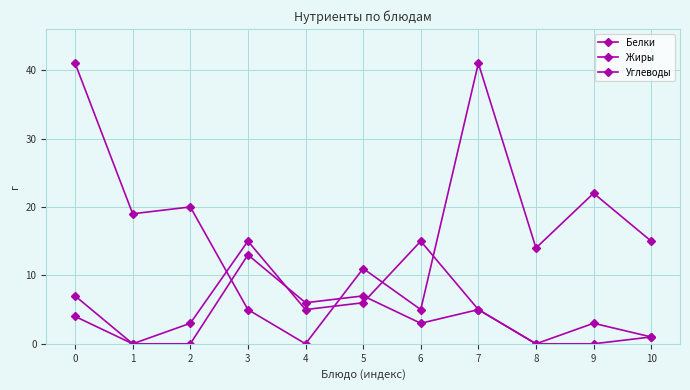

Between 5 and 9, which series saw the biggest shift?

Углеводы